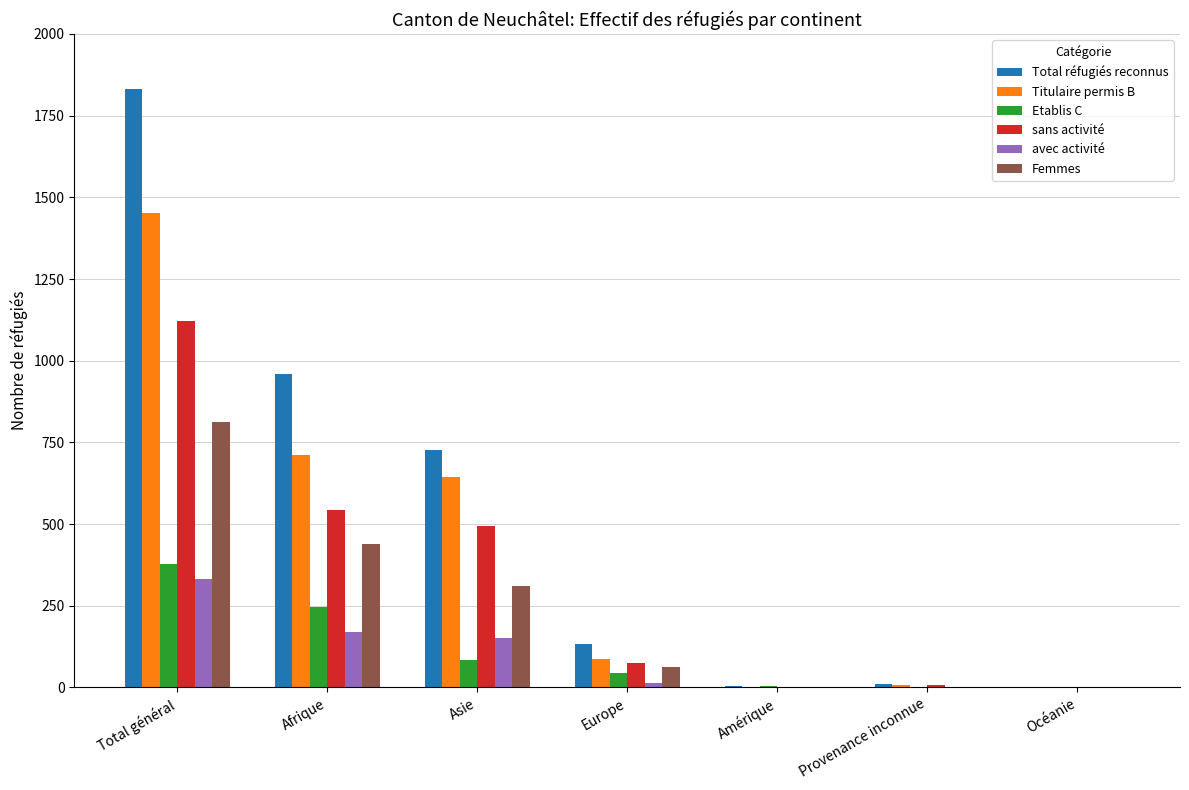

At which label is Total réfugiés reconnus closest to 915?

Afrique